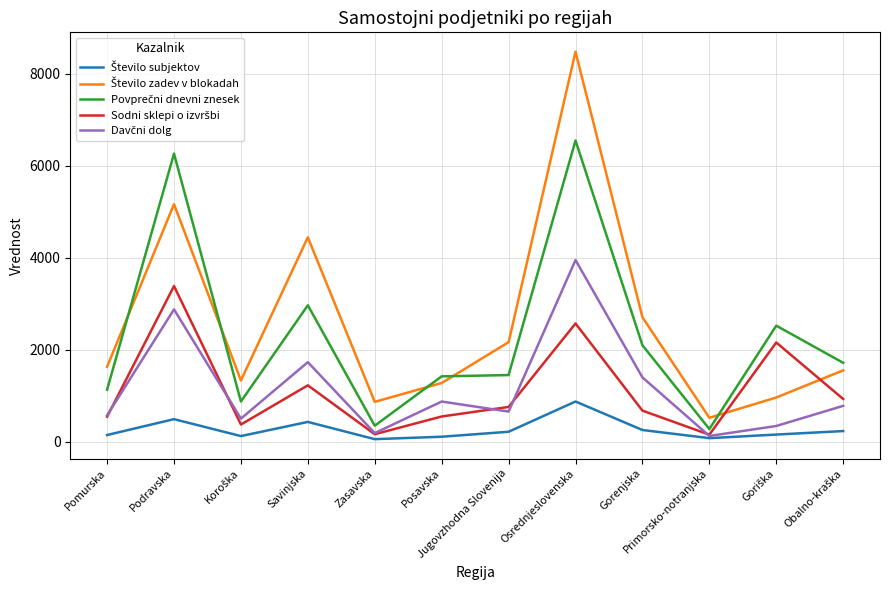

What is the spread (max minus min) of values at Jugovzhodna Slovenija?

1949.0